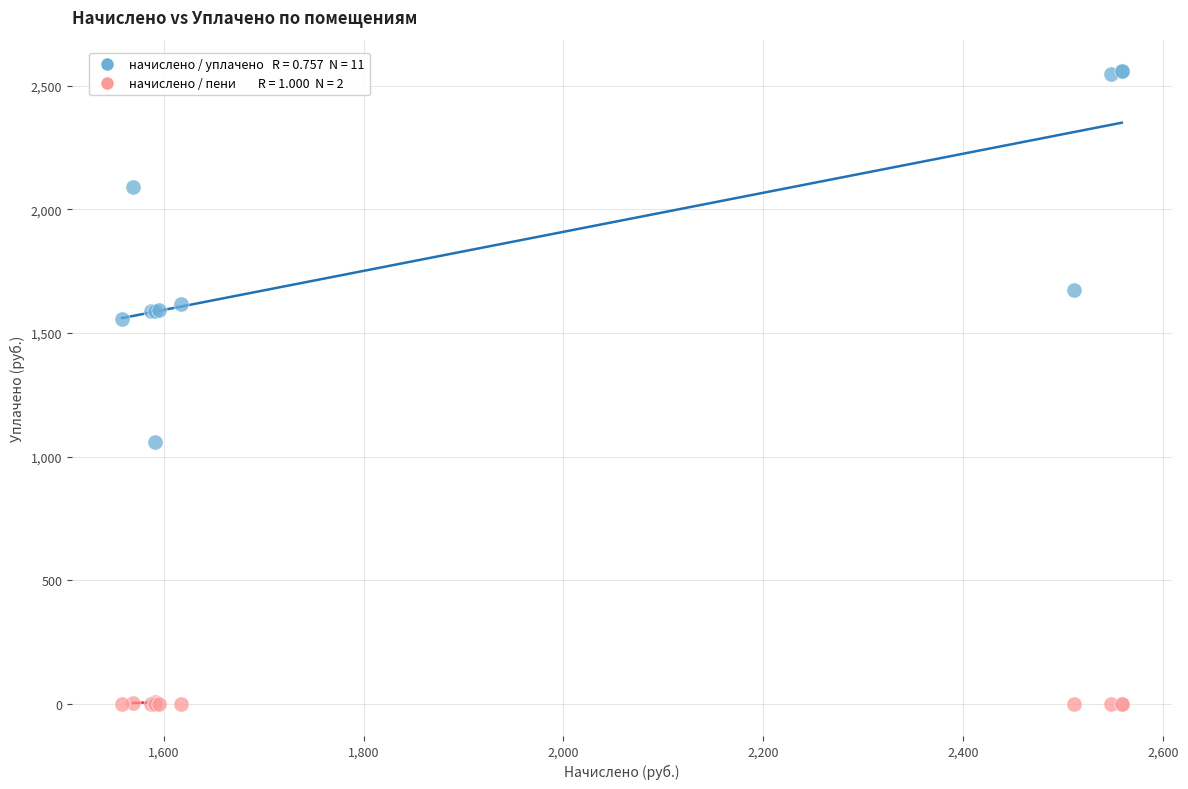

Across all series, what Y value is closest to 1279?

1060.7